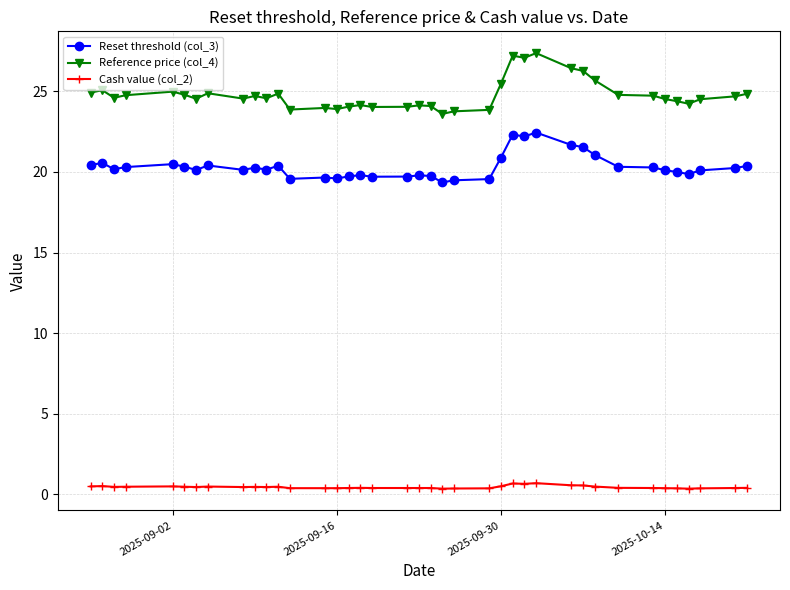

What is the difference between the maximum and minimum values in the Reset threshold (col_3) series?

3.1